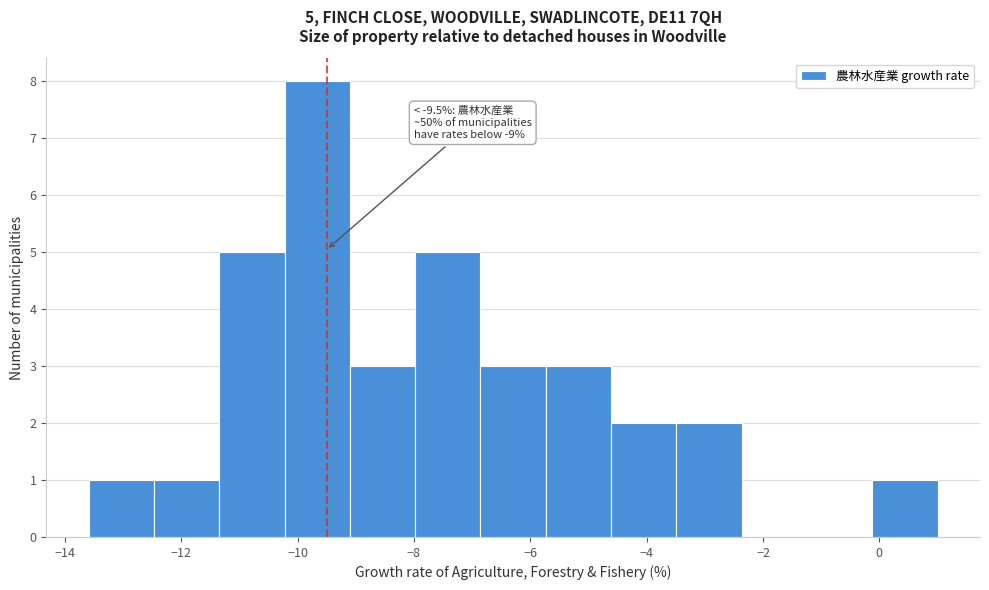

Which range on the x-axis has the tallest bar?

-10.2 to -9.2